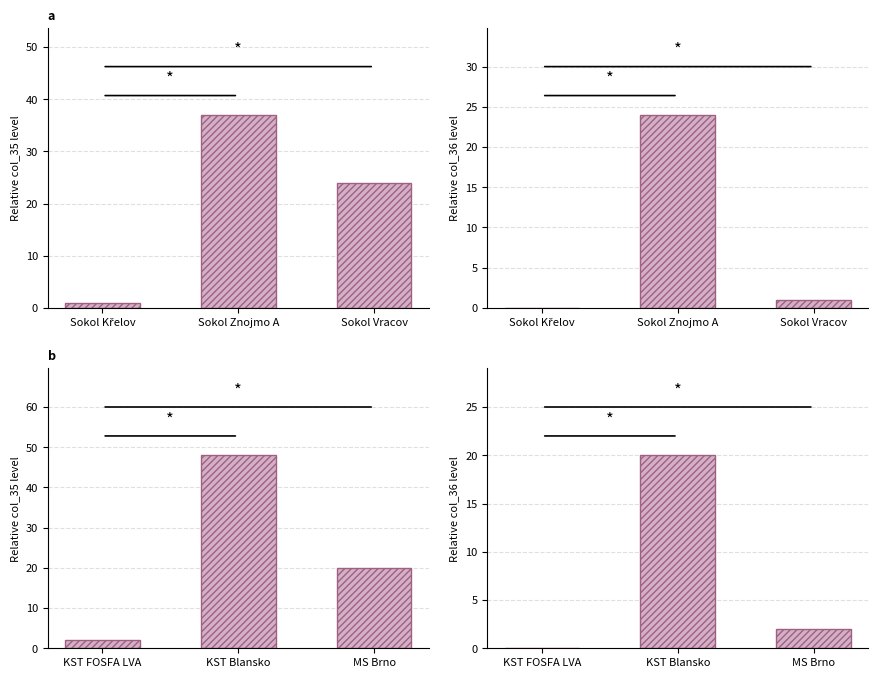

Where does the Relative col_35 level series first go above 20?

KST Blansko